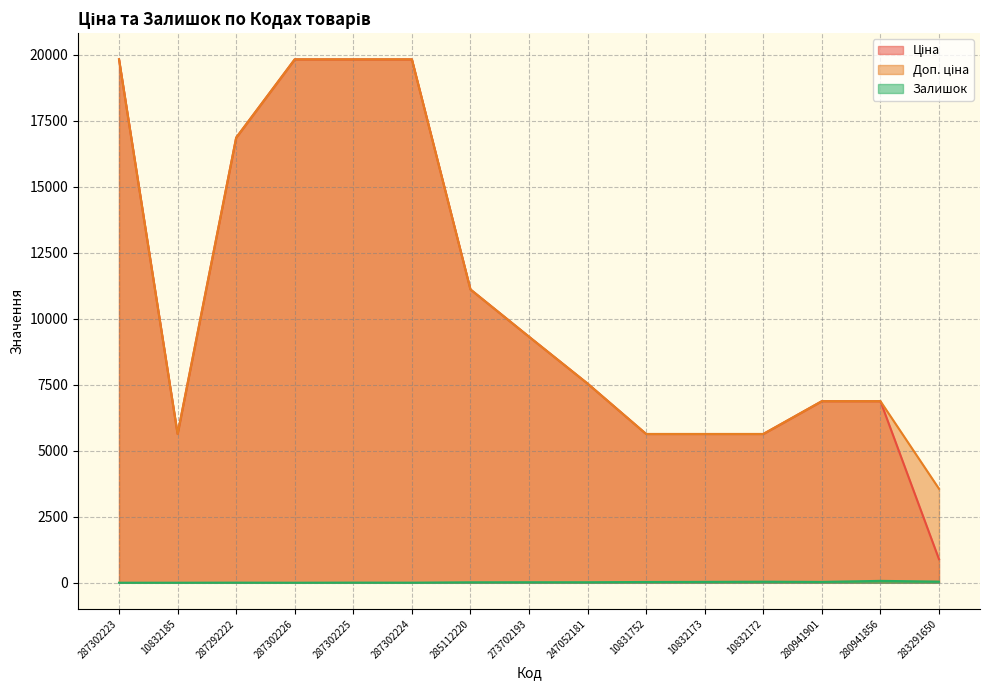

What is the minimum value for Ціна?

889.9